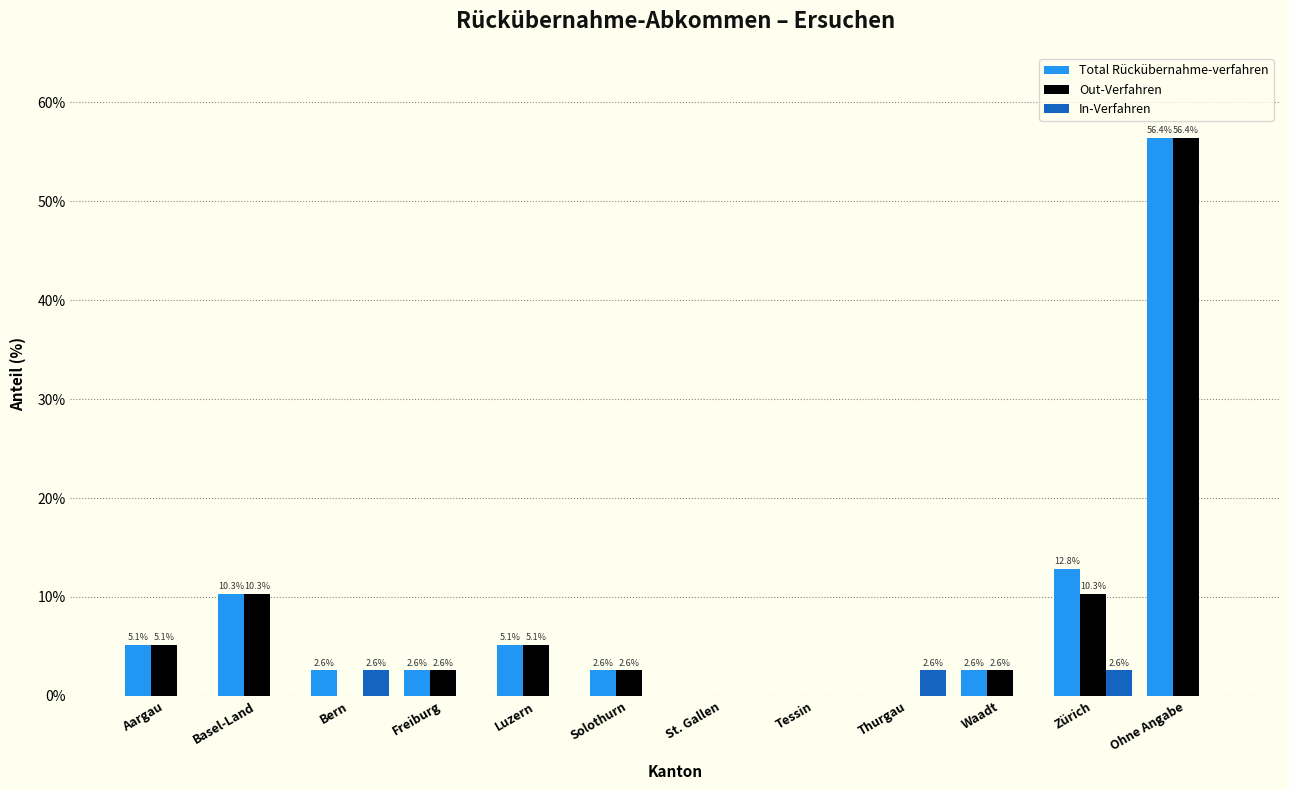

Reading left to right, extract all data points from this chart.

Total Rückübernahme-verfahren: Aargau=5.1	Basel-Land=10.3	Bern=2.6	Freiburg=2.6	Luzern=5.1	Solothurn=2.6	St. Gallen=0.0	Tessin=0.0	Thurgau=0.0	Waadt=2.6	Zürich=12.8	Ohne Angabe=56.4
Out-Verfahren: Aargau=5.1	Basel-Land=10.3	Bern=0.0	Freiburg=2.6	Luzern=5.1	Solothurn=2.6	St. Gallen=0.0	Tessin=0.0	Thurgau=0.0	Waadt=2.6	Zürich=10.3	Ohne Angabe=56.4
In-Verfahren: Aargau=0.0	Basel-Land=0.0	Bern=2.6	Freiburg=0.0	Luzern=0.0	Solothurn=0.0	St. Gallen=0.0	Tessin=0.0	Thurgau=2.6	Waadt=0.0	Zürich=2.6	Ohne Angabe=0.0